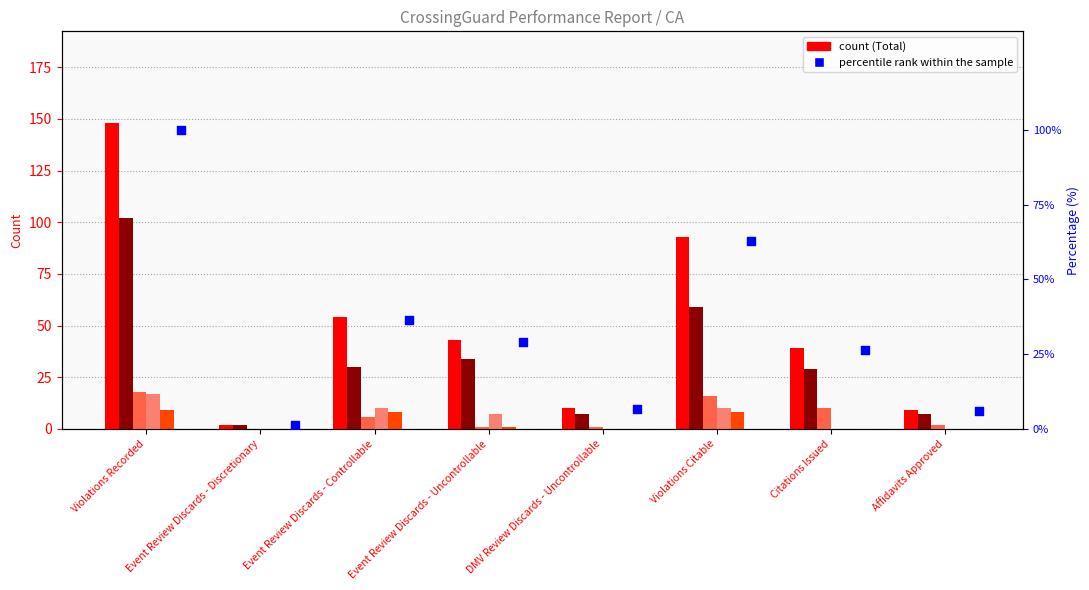

Which series has the largest total across all categories?

Total count